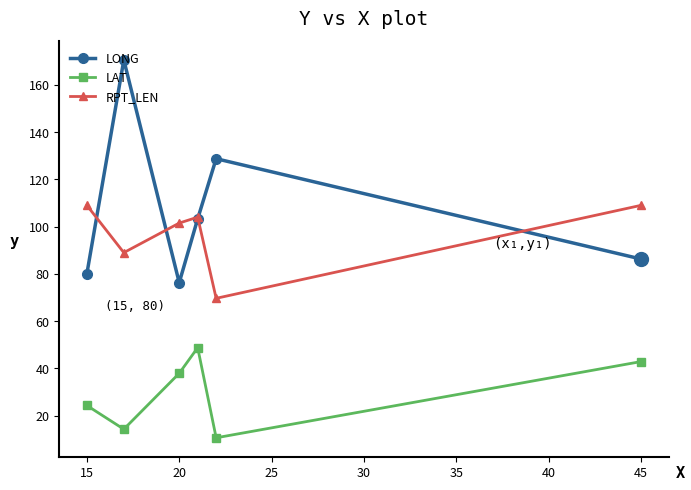

What is the difference between the maximum and minimum values in the LAT series?

38.1